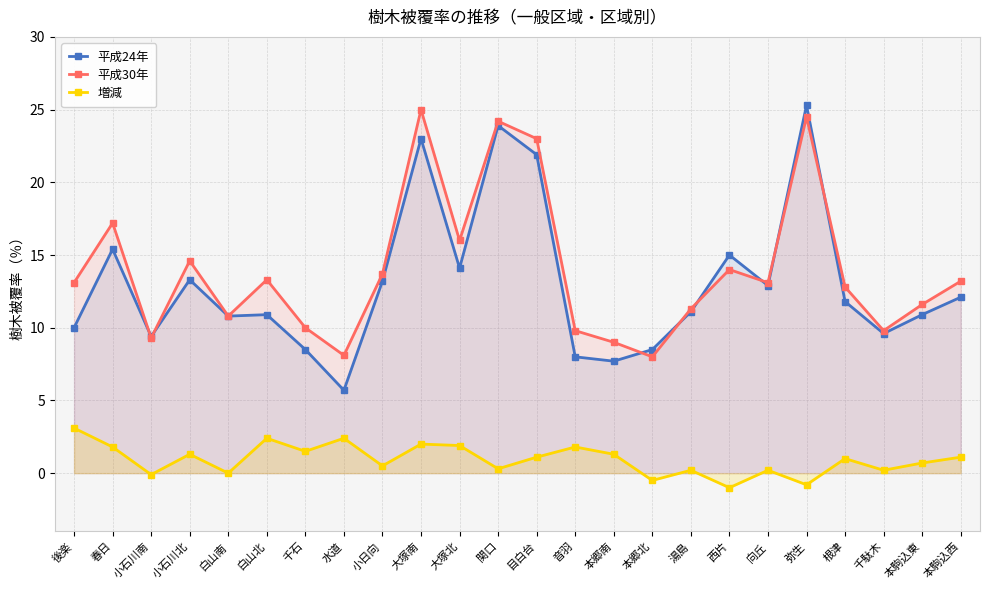

Is it true that 平成24年 equals 10.4 at 本郷南?

False